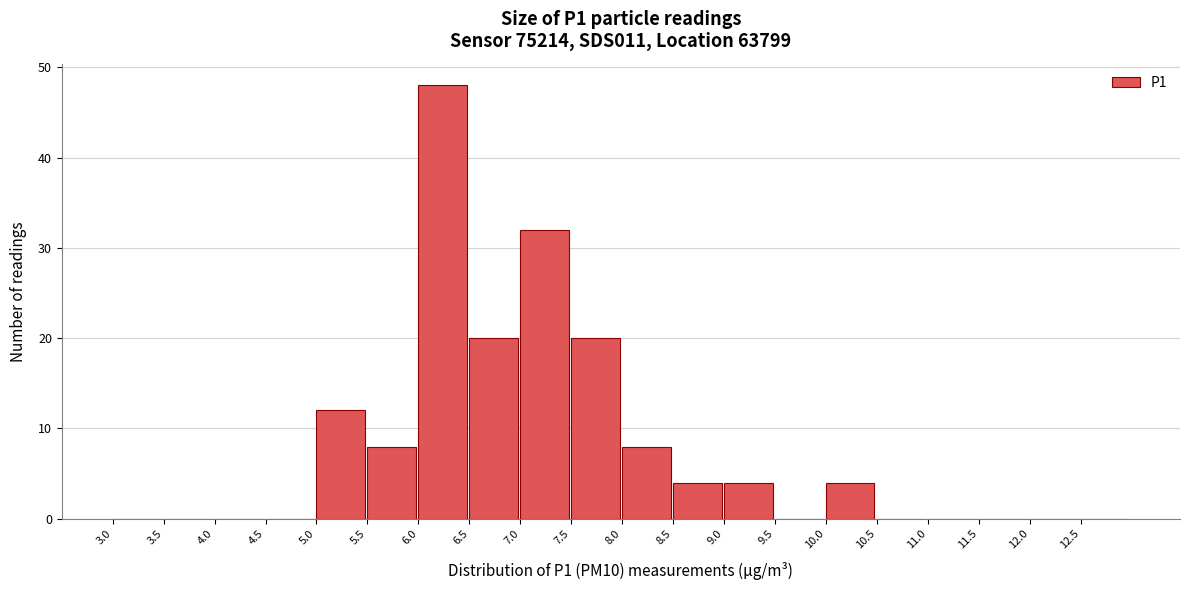

Reading left to right, transcribe this chart: for each bar, give the range it covers on the x-axis and its height. The values are not printed on the chart, so give them approximately, as read against the axis.

3.0 to 3.5: 0
3.5 to 4.0: 0
4.0 to 4.5: 0
4.5 to 5.0: 0
5.0 to 5.5: 12
5.5 to 6.0: 8
6.0 to 6.5: 48
6.5 to 7.0: 20
7.0 to 7.5: 32
7.5 to 8.0: 20
8.0 to 8.5: 8
8.5 to 9.0: 4
9.0 to 9.5: 4
9.5 to 10.0: 0
10.0 to 10.5: 4
10.5 to 11.0: 0
11.0 to 11.5: 0
11.5 to 12.0: 0
12.0 to 12.5: 0
12.5 to 13.0: 0